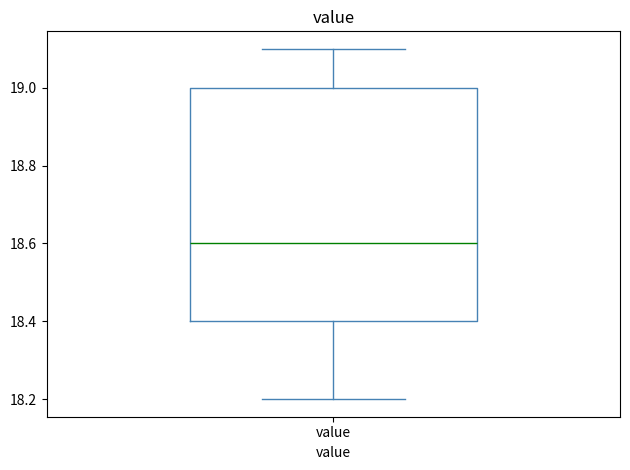

Read this box plot against the y-axis: the position of the median line, the range covered by the box, and the ends of both whiskers. The values are not printed on the chart, so give them approximately, as read against the axis.

median 18.6, box 18.4 to 19.0, whiskers 18.2 to 19.1